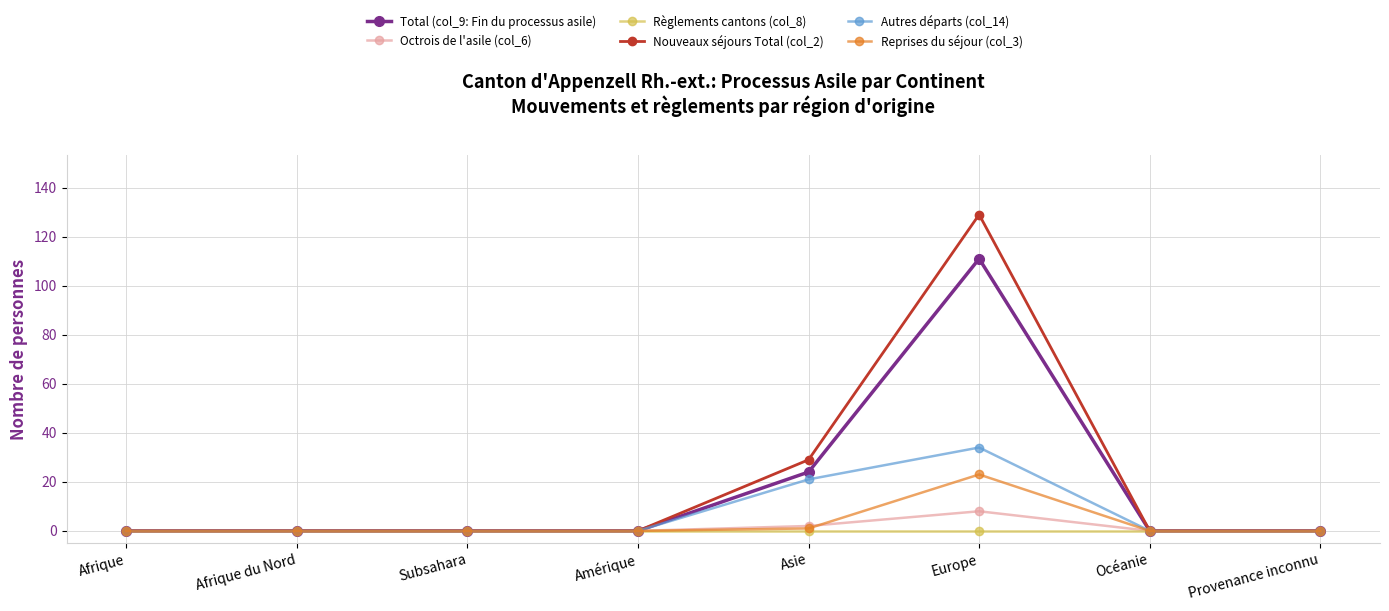

What is the highest value of the Autres départs (col_14) series?

34